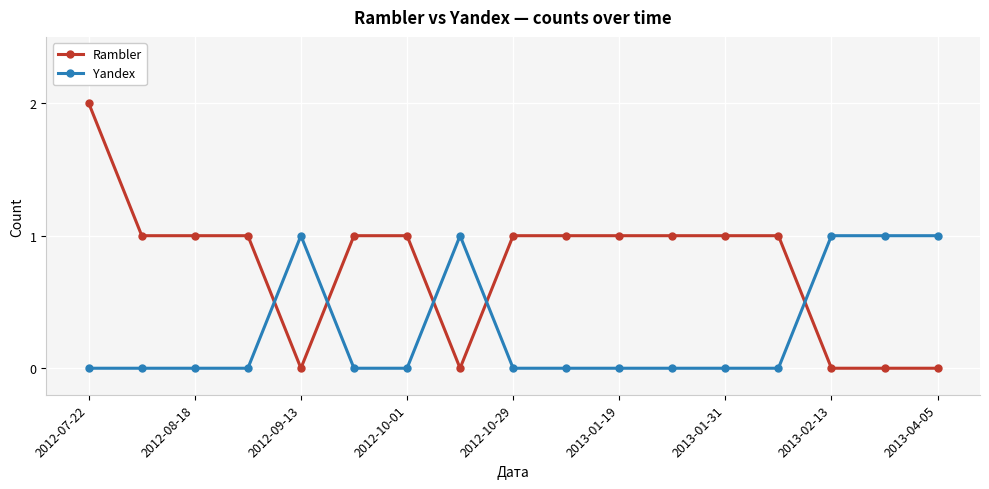

Which series ends up on top after the final intersection of Rambler and Yandex?

Yandex